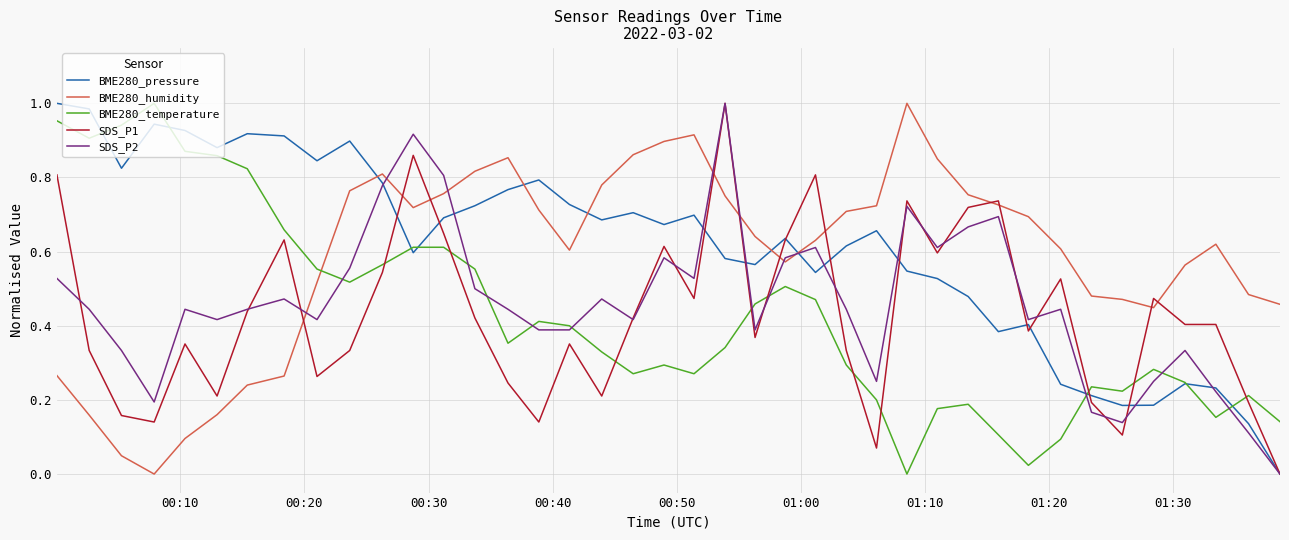

True or false: SDS_P1 and BME280_temperature intersect in this chart.

True